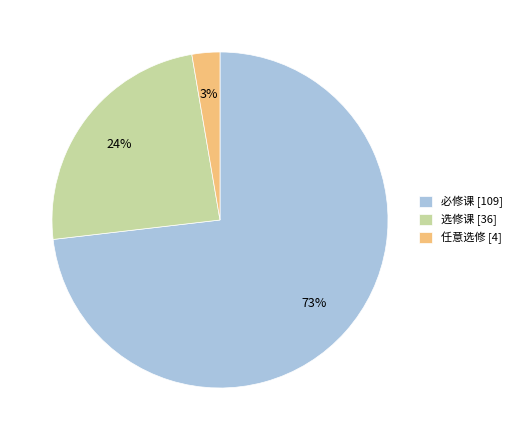

What is the smallest slice in the pie chart?

任意选修